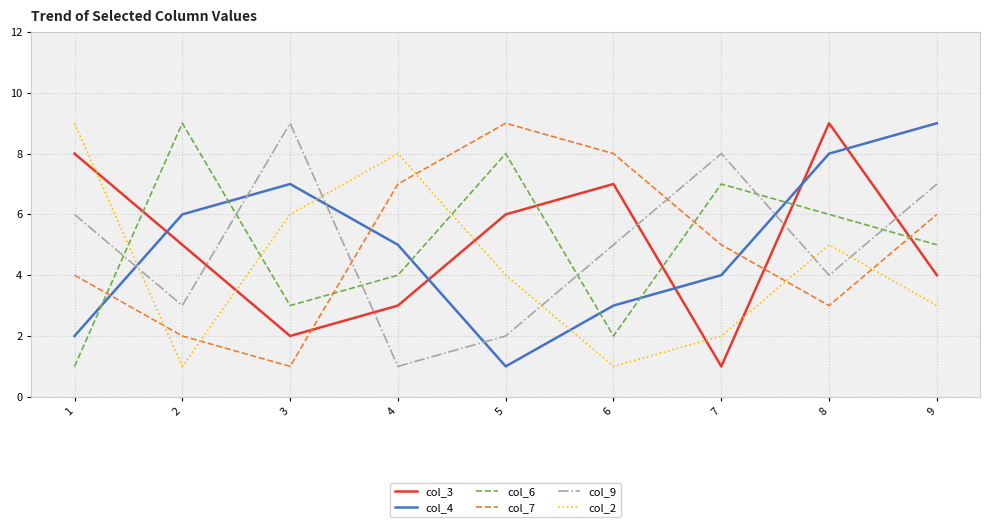

The col_9 series shows 3 at 3. True or false?

False